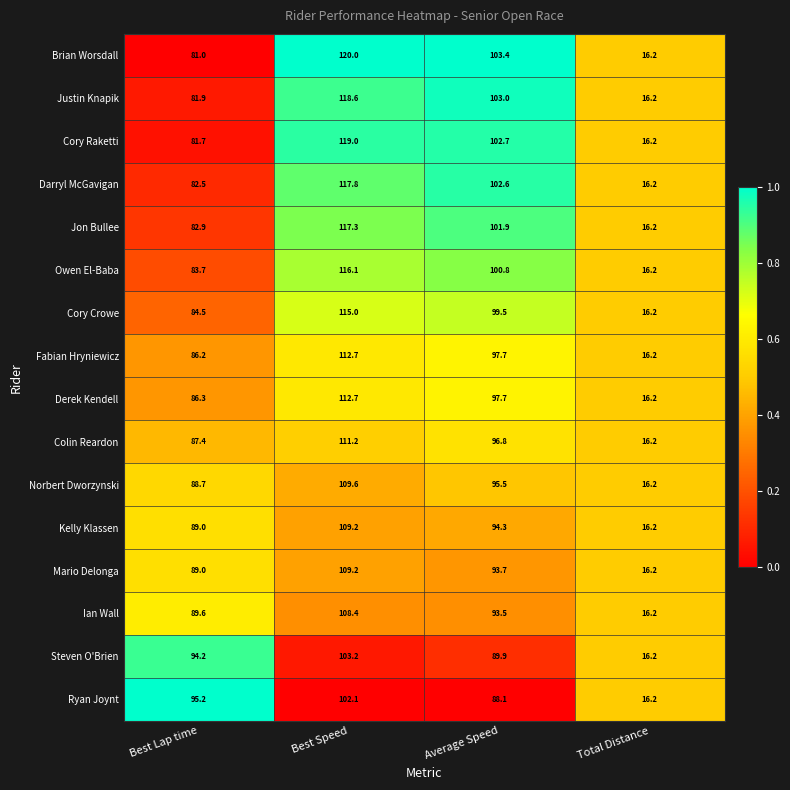

Read the Fabian Hryniewicz value at Best Speed.

112.7